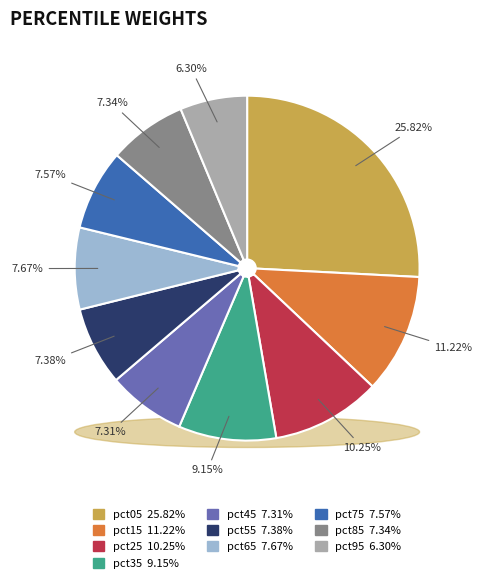

True or false: pct75 accounts for 16% of the total.

False